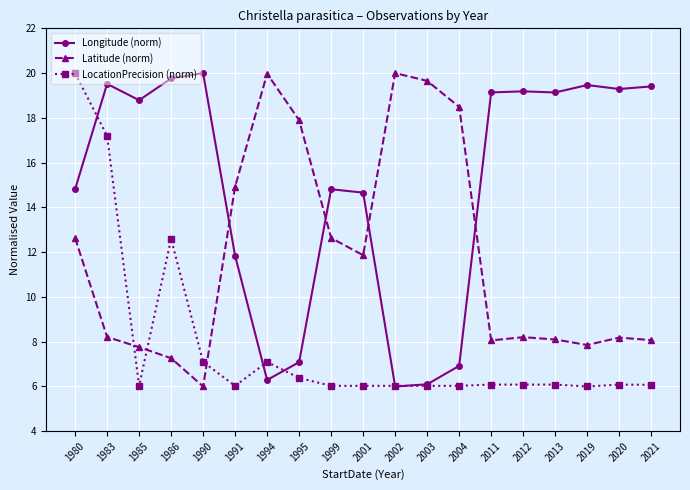

Which series ends up on top after the final intersection of Latitude (norm) and LocationPrecision (norm)?

Latitude (norm)